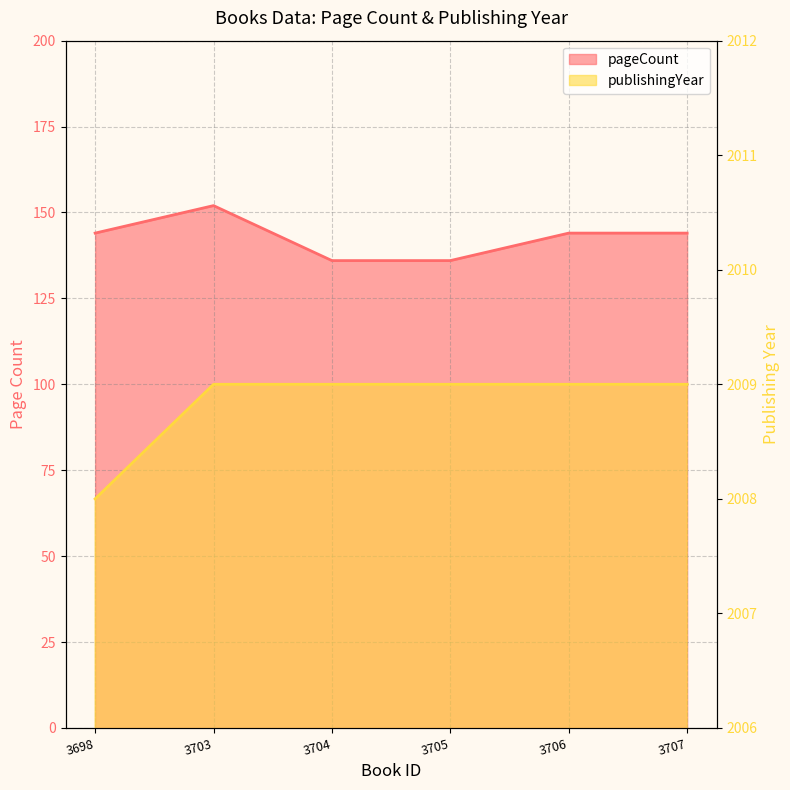

Reading left to right, list all the values displayed in this chart.

pageCount: 3698=144	3703=152	3704=136	3705=136	3706=144	3707=144
publishingYear: 3698=2008	3703=2009	3704=2009	3705=2009	3706=2009	3707=2009